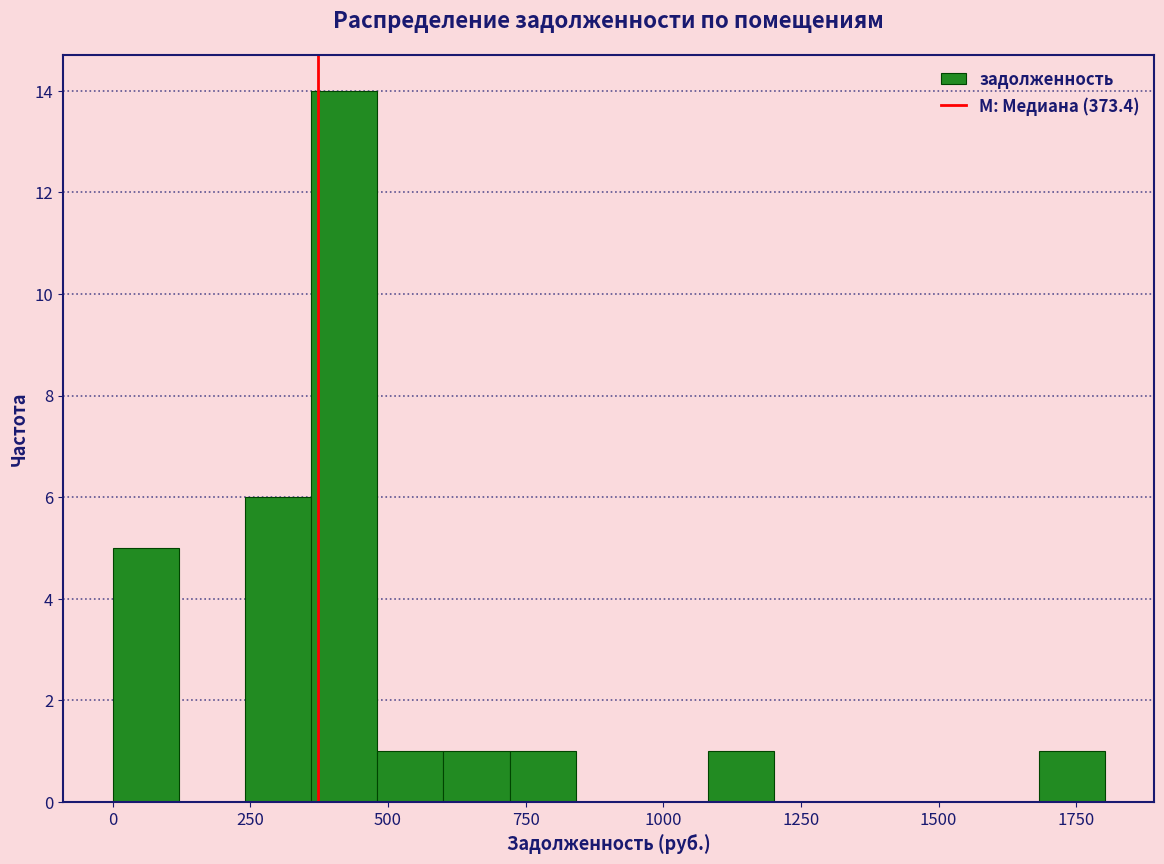

Read against the x-axis, roughly where is the centre of the tallest bar?

400